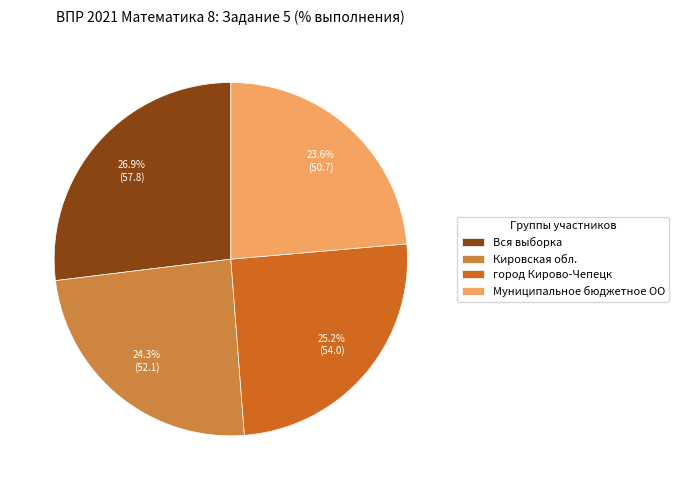

To the nearest percent, what percentage of the pie is Муниципальное бюджетное ОО?

24%